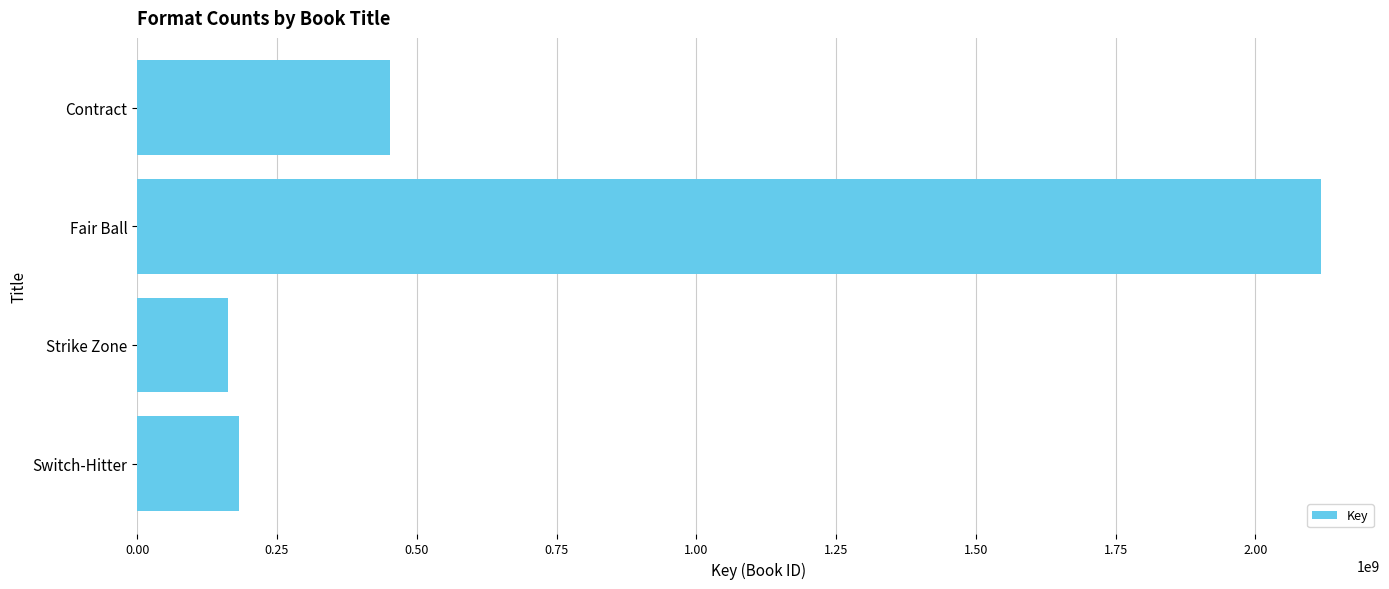

Reading bottom to top, list all the values displayed in this chart.

181778423	162203127	2116926012	452872080